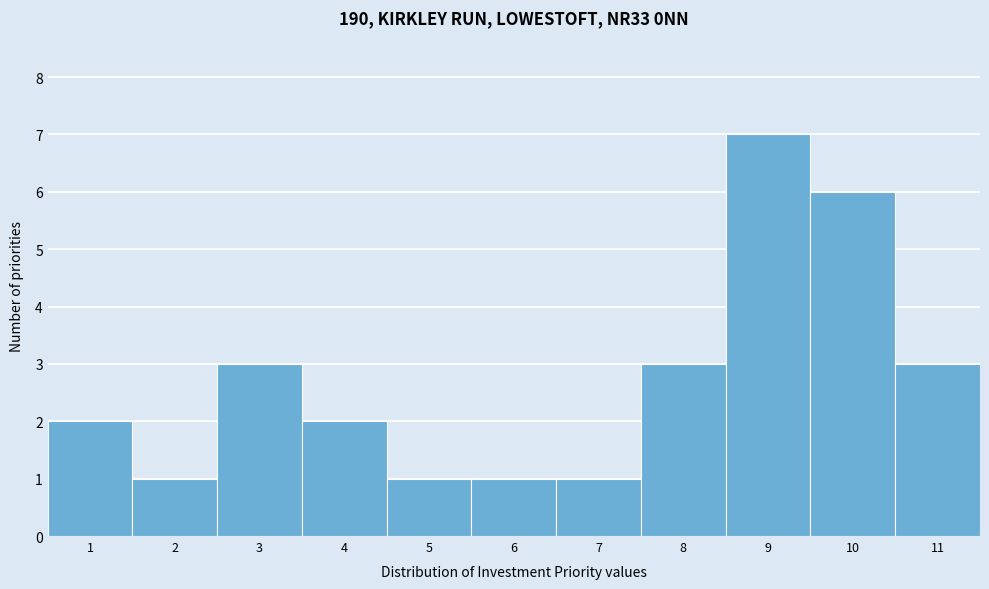

What is the height of the bar covering 10.5 to 11.5 on the x-axis? The values are not printed on the chart, so give them approximately, as read against the axis.

3